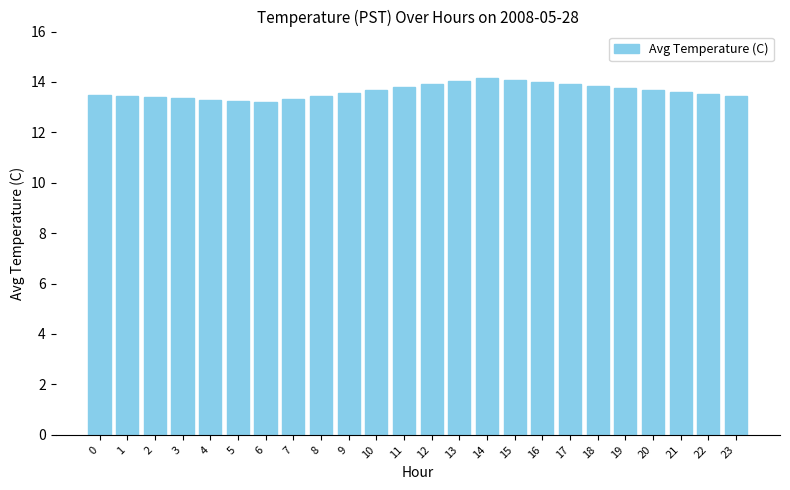

Which has a higher value, 4 or 10?

10